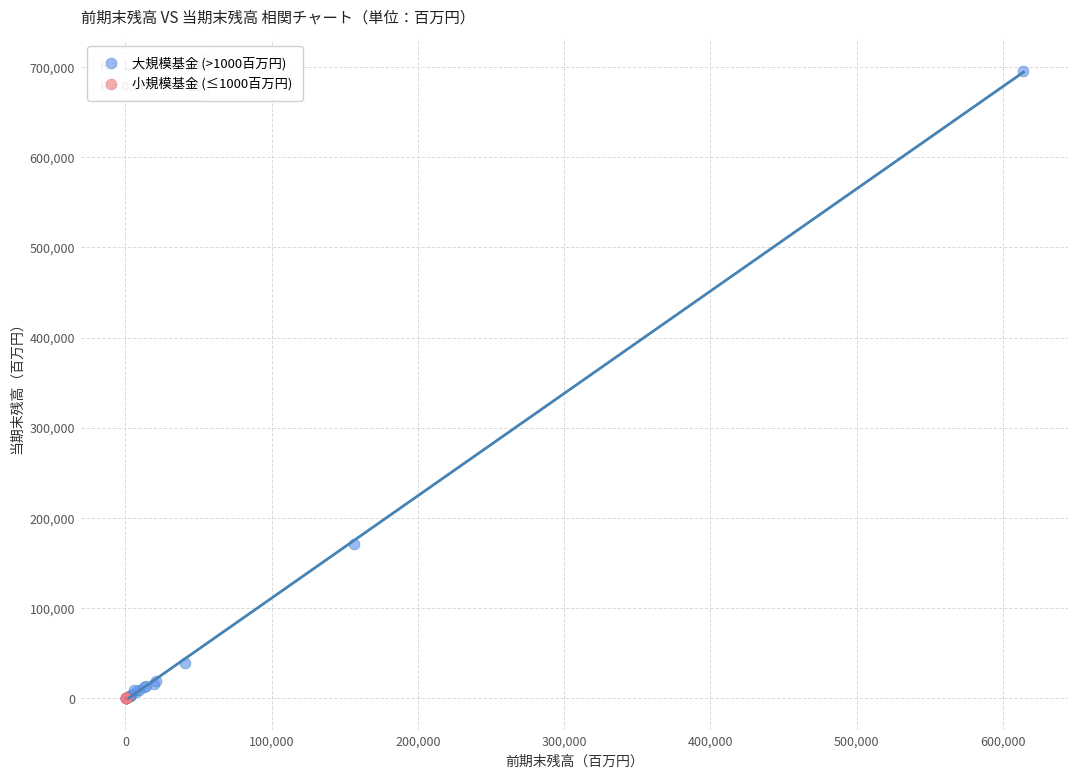

Which series has the widest spread of Y values?

大規模基金 (>1000百万円)